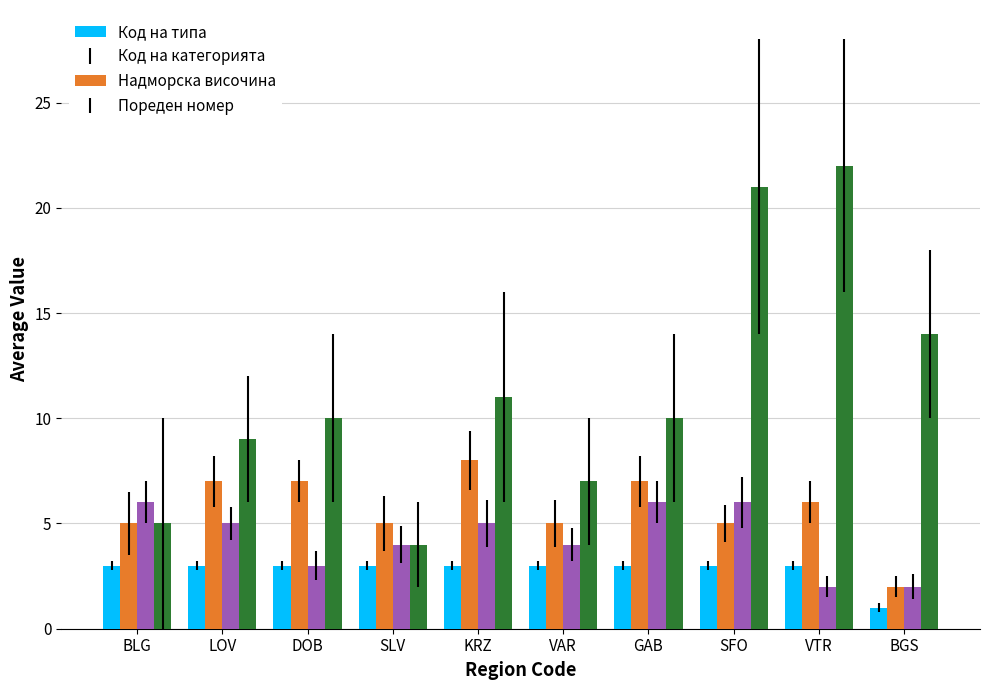

Reading right to left, extract all data points from this chart.

Код на типа: BGS=1	VTR=3	SFO=3	GAB=3	VAR=3	KRZ=3	SLV=3	DOB=3	LOV=3	BLG=3
Код на категорията: BGS=2	VTR=6	SFO=5	GAB=7	VAR=5	KRZ=8	SLV=5	DOB=7	LOV=7	BLG=5
Надморска височина: BGS=2	VTR=2	SFO=6	GAB=6	VAR=4	KRZ=5	SLV=4	DOB=3	LOV=5	BLG=6
Пореден номер: BGS=14	VTR=22	SFO=21	GAB=10	VAR=7	KRZ=11	SLV=4	DOB=10	LOV=9	BLG=5